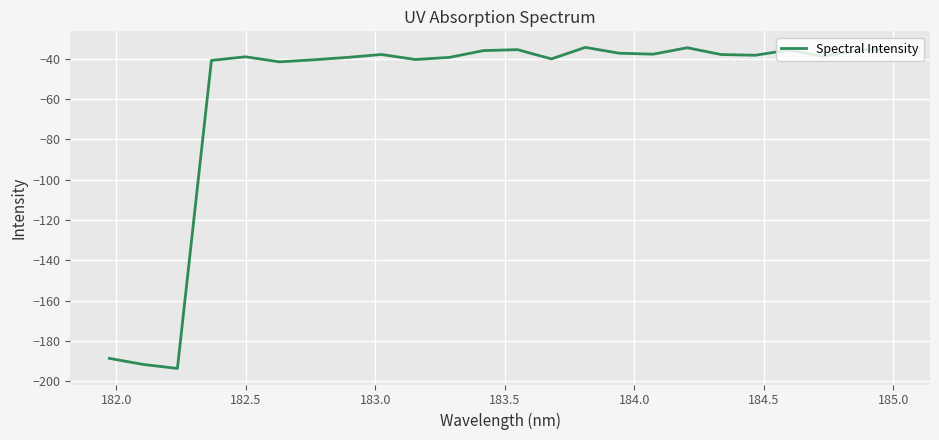

What is the greatest value displayed?

-34.3